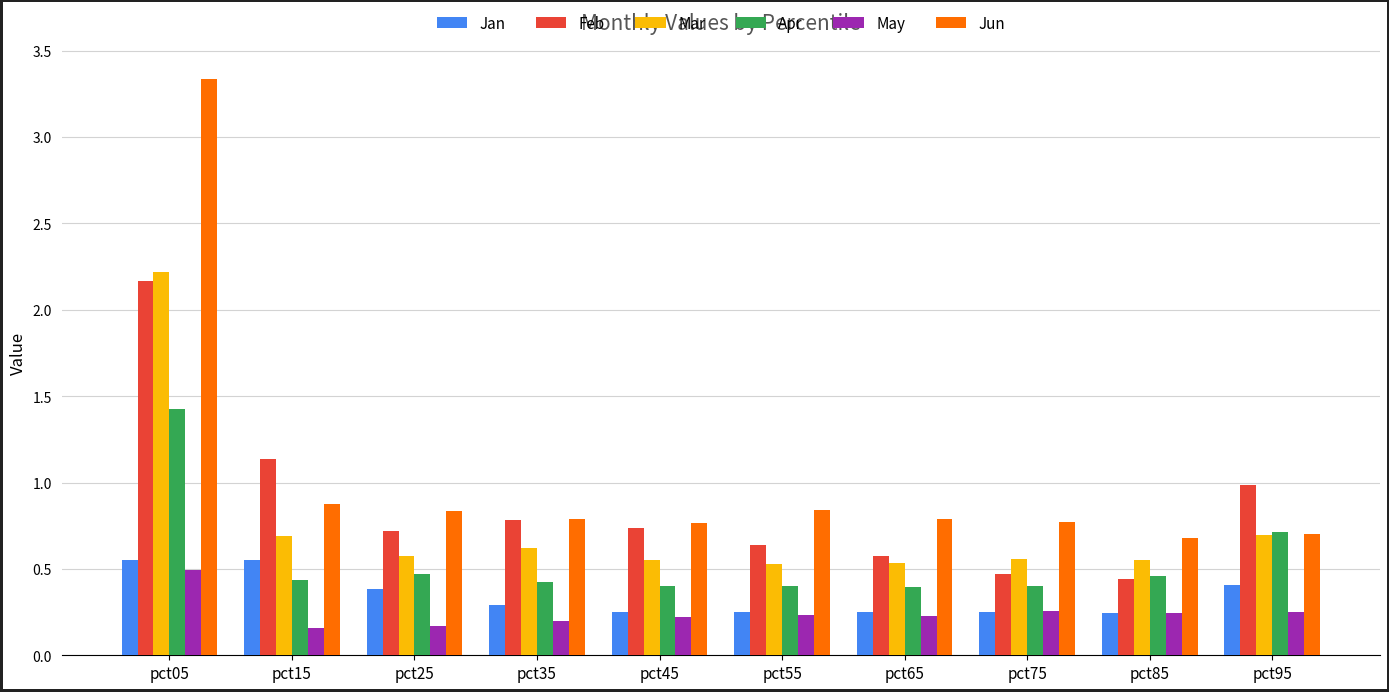

True or false: Jun has a value of 0.7 at pct85.

True